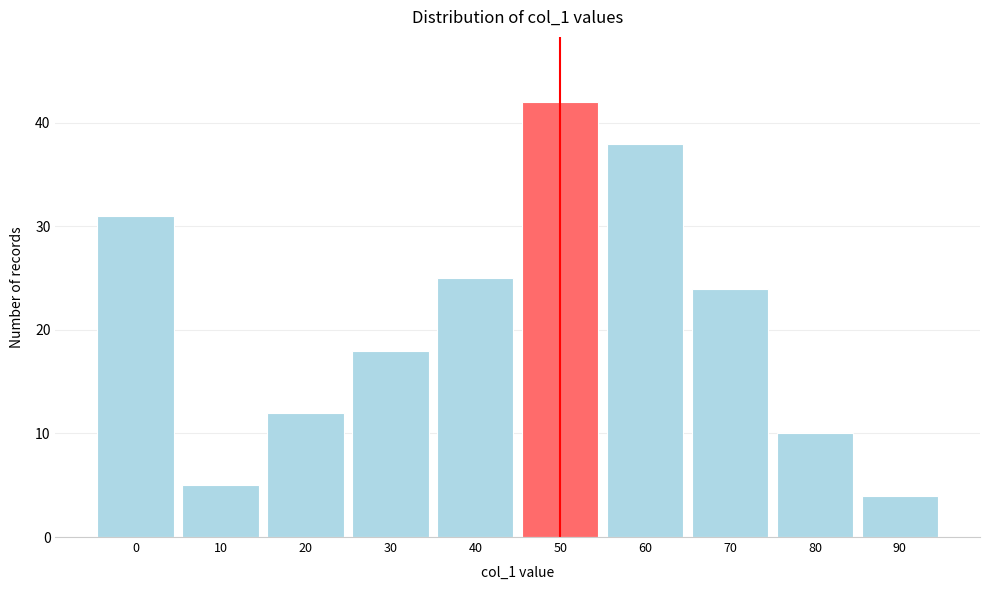

Reading right to left, extract all data points from this chart.

4	10	24	38	42	25	18	12	5	31